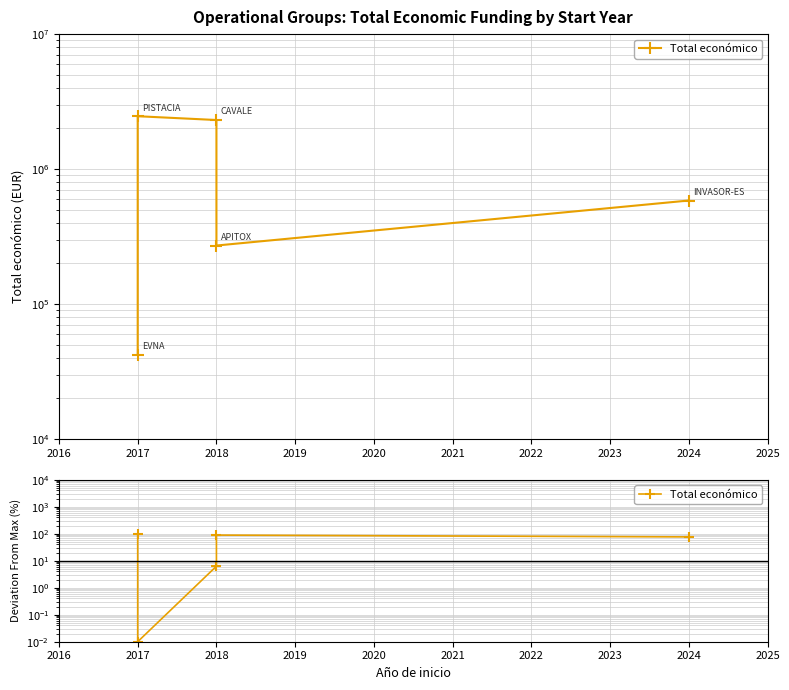

What is the value of the 1st point from the left?

98.3